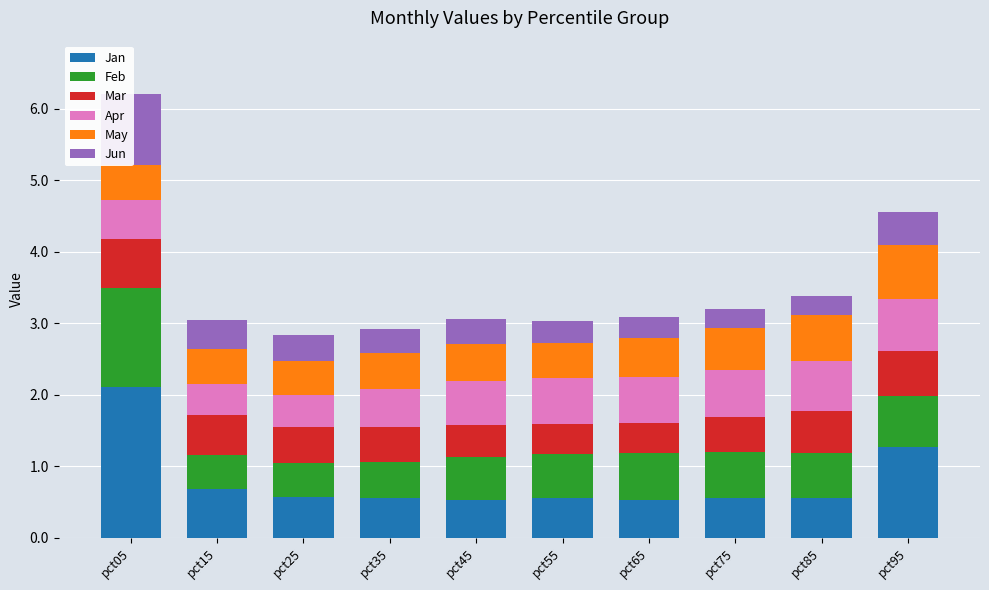

What is the difference between the maximum and minimum values in the May series?

0.3